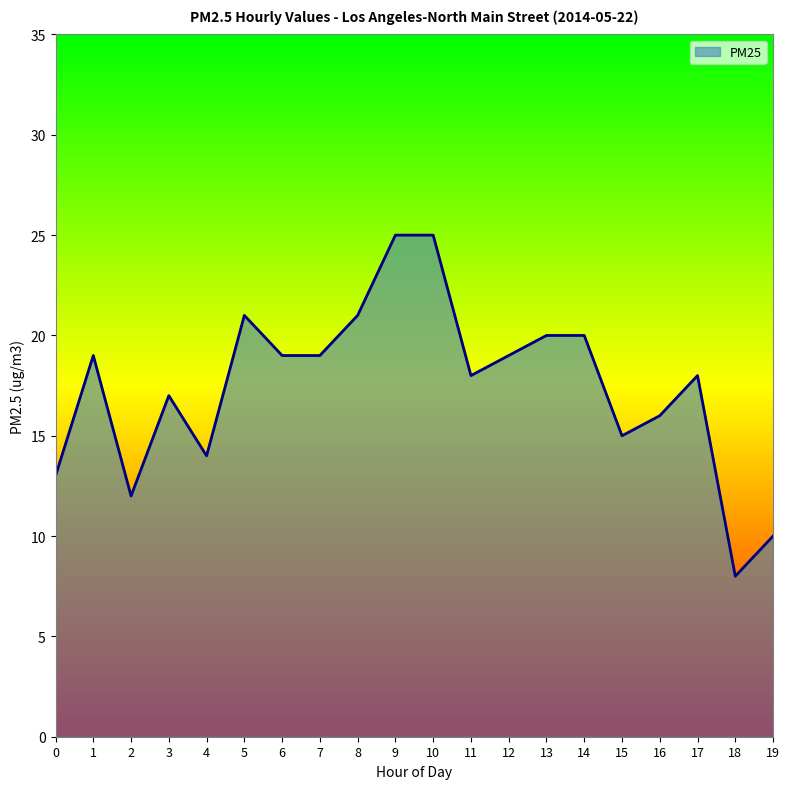

Reading right to left, extract all data points from this chart.

19=10	18=8	17=18	16=16	15=15	14=20	13=20	12=19	11=18	10=25	9=25	8=21	7=19	6=19	5=21	4=14	3=17	2=12	1=19	0=13